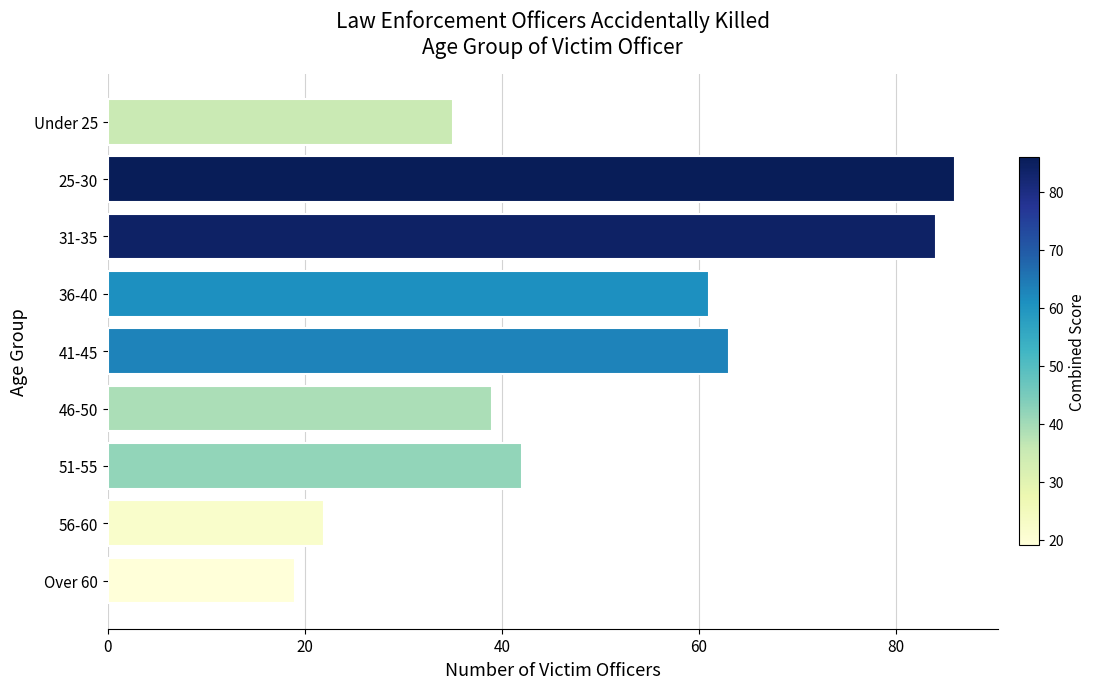

Which has a higher value, 56-60 or 51-55?

51-55